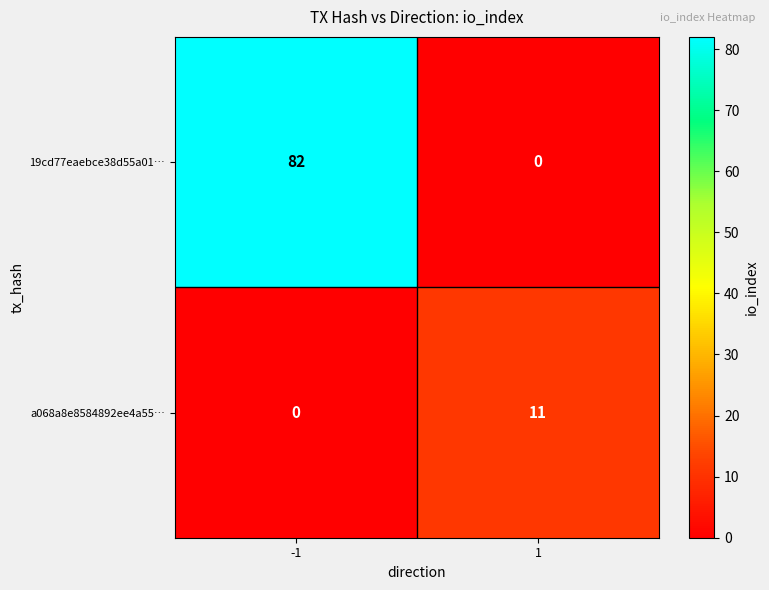

How many series are shown in this chart?

2